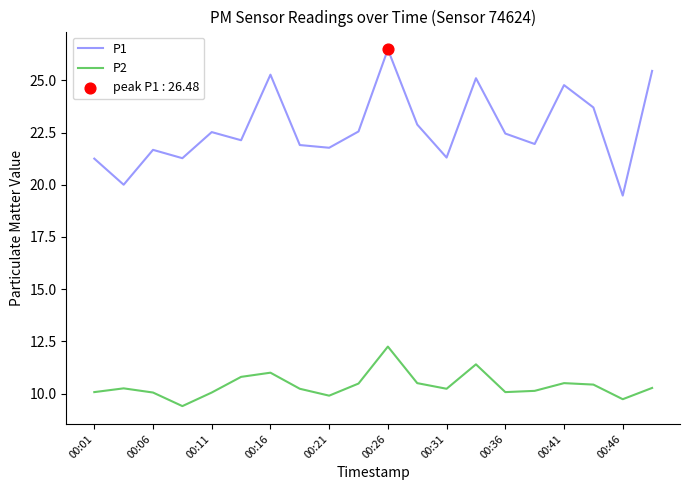

Which series has the widest spread of values?

P1